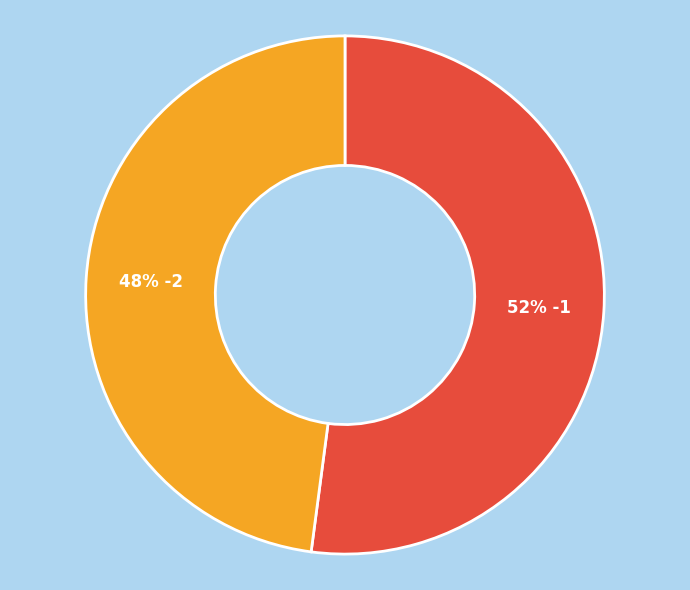

Is there a majority slice in this chart?

Yes